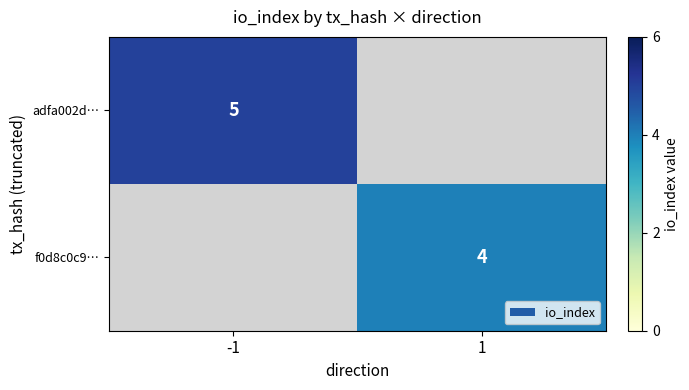

True or false: f0d8c0c9… has a value of 6 at 1.

False